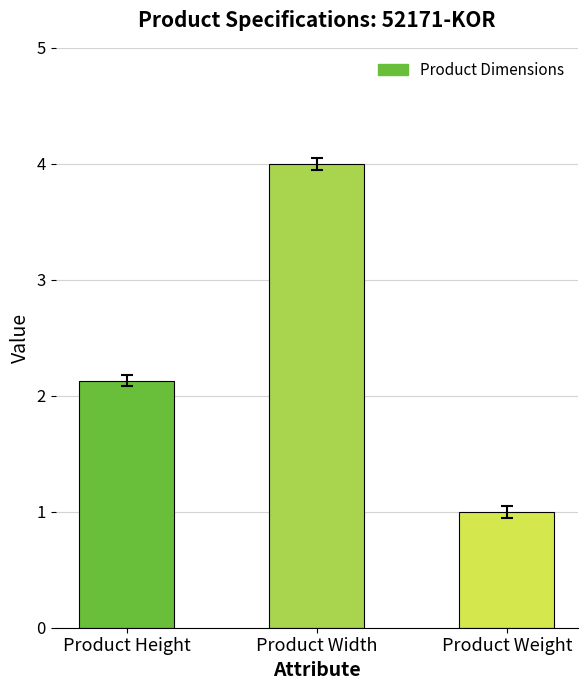

Rank the categories by value from highest to lowest.

Product Width, Product Height, Product Weight